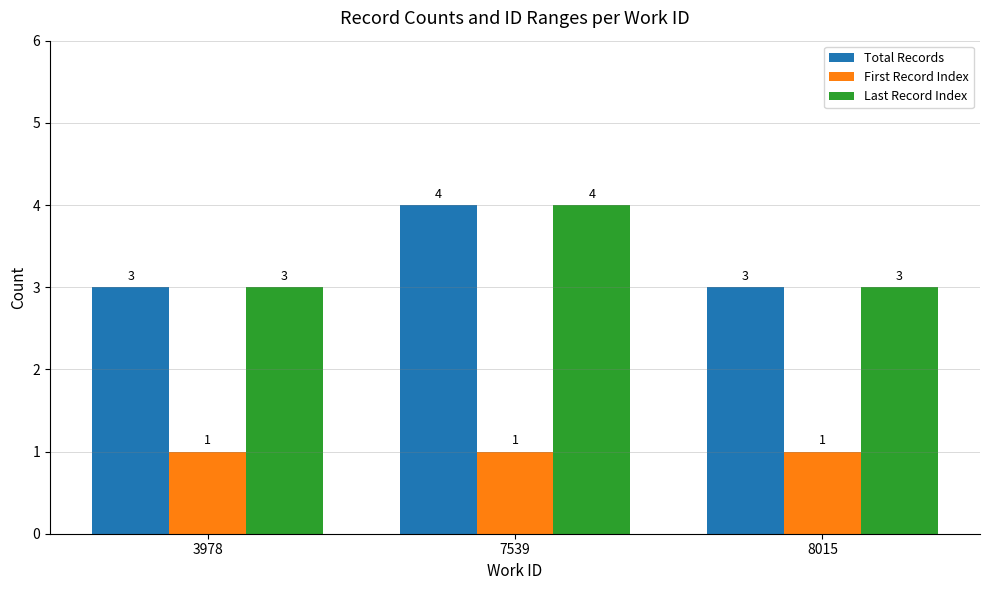

What is the greatest value displayed?

4